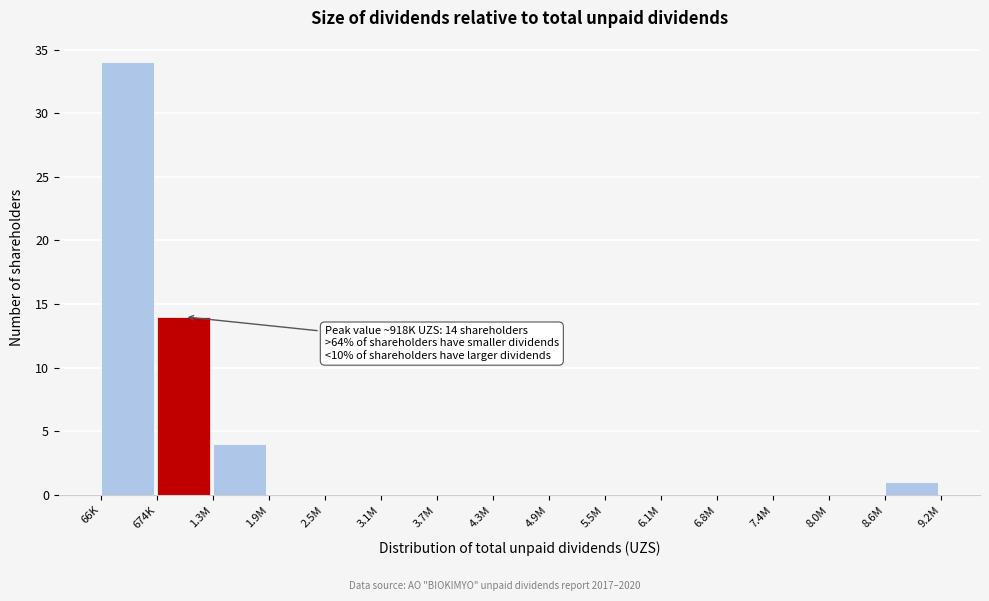

Reading left to right, transcribe all the data shown in this chart.

66K=34	674K=14	1.3M=4	1.9M=0	2.5M=0	3.1M=0	3.7M=0	4.3M=0	4.9M=0	5.5M=0	6.1M=0	6.8M=0	7.4M=0	8.0M=0	8.6M=1